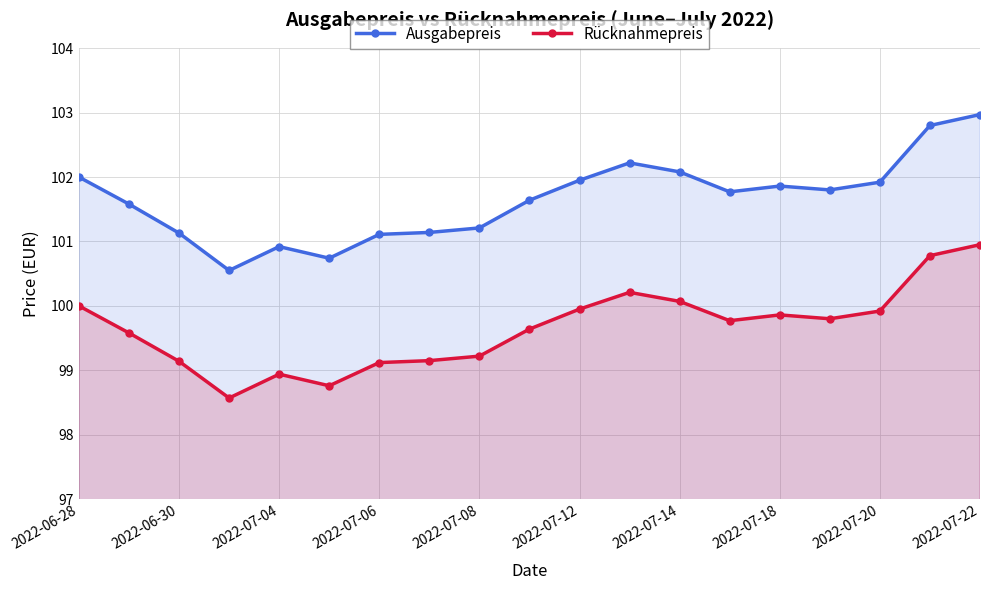

Which series has the largest range (max minus min)?

Ausgabepreis